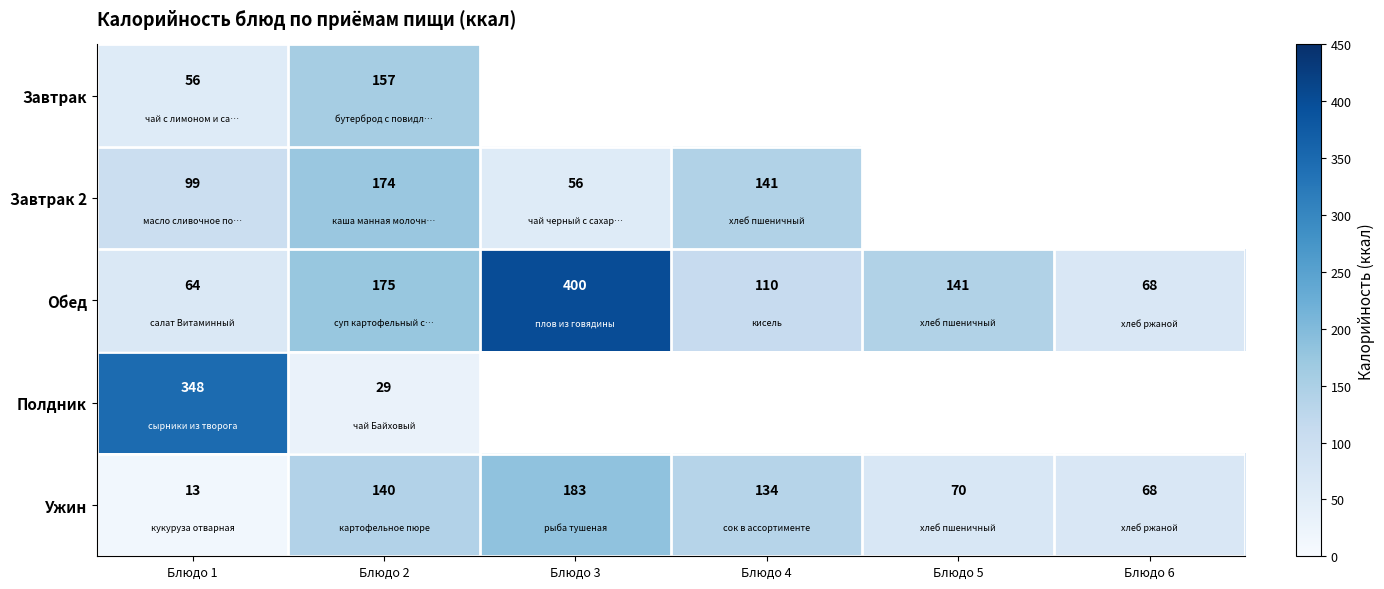

Count the number of data series in this chart.

5